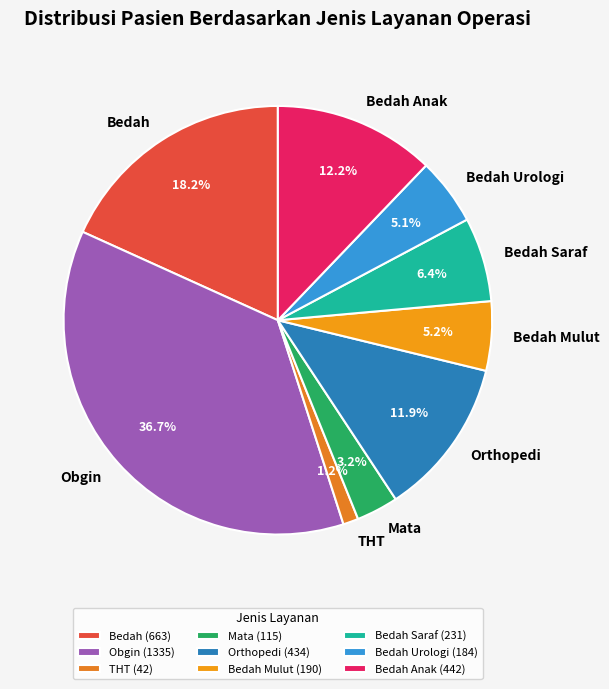

What portion of the pie excludes Obgin?

63.3%